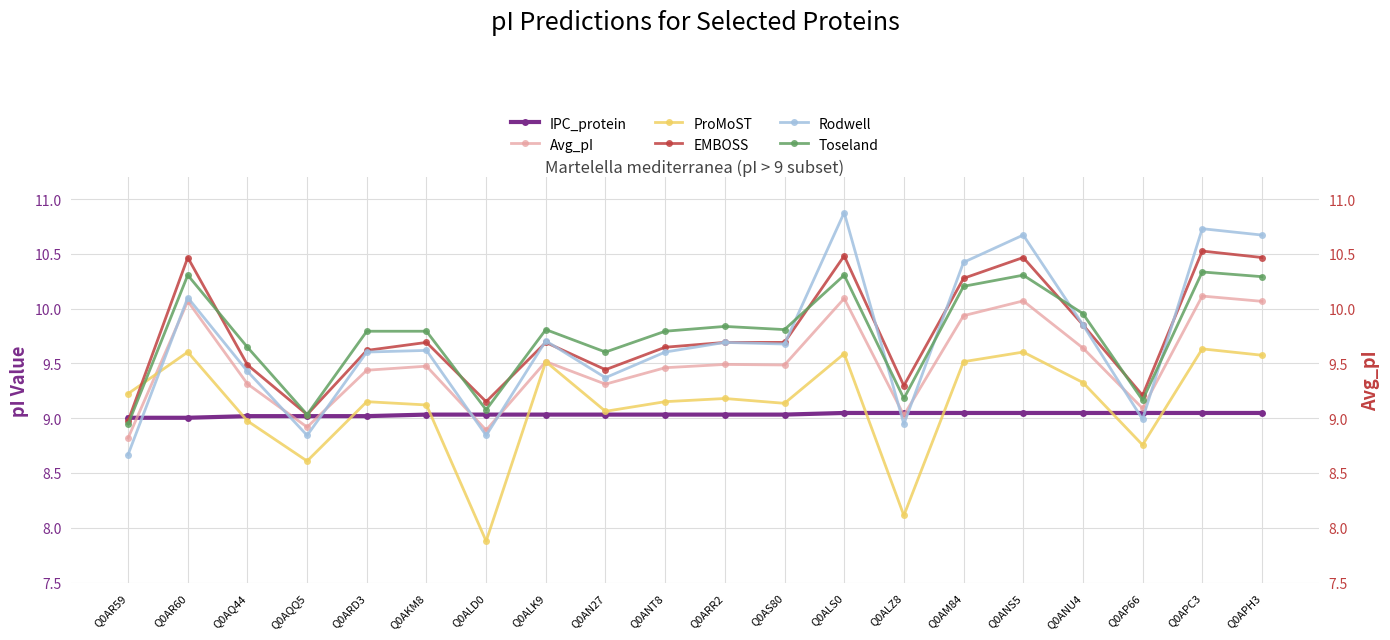

Reading right to left, transcribe all the data shown in this chart.

IPC_protein: Q0APH3=9.0	Q0APC3=9.0	Q0AP66=9.0	Q0ANU4=9.0	Q0ANS5=9.0	Q0AM84=9.0	Q0ALZ8=9.0	Q0ALS0=9.0	Q0AS80=9.0	Q0ARR2=9.0	Q0ANT8=9.0	Q0AN27=9.0	Q0ALK9=9.0	Q0ALD0=9.0	Q0AKM8=9.0	Q0ARD3=9.0	Q0AQQ5=9.0	Q0AQ44=9.0	Q0AR60=9.0	Q0AR59=9.0
Avg_pI: Q0APH3=10.1	Q0APC3=10.1	Q0AP66=9.1	Q0ANU4=9.6	Q0ANS5=10.1	Q0AM84=9.9	Q0ALZ8=9.0	Q0ALS0=10.1	Q0AS80=9.5	Q0ARR2=9.5	Q0ANT8=9.5	Q0AN27=9.3	Q0ALK9=9.5	Q0ALD0=8.9	Q0AKM8=9.5	Q0ARD3=9.4	Q0AQQ5=8.9	Q0AQ44=9.3	Q0AR60=10.1	Q0AR59=8.8
ProMoST: Q0APH3=9.6	Q0APC3=9.6	Q0AP66=8.8	Q0ANU4=9.3	Q0ANS5=9.6	Q0AM84=9.5	Q0ALZ8=8.1	Q0ALS0=9.6	Q0AS80=9.1	Q0ARR2=9.2	Q0ANT8=9.2	Q0AN27=9.1	Q0ALK9=9.5	Q0ALD0=7.9	Q0AKM8=9.1	Q0ARD3=9.2	Q0AQQ5=8.6	Q0AQ44=9.0	Q0AR60=9.6	Q0AR59=9.2
EMBOSS: Q0APH3=10.5	Q0APC3=10.5	Q0AP66=9.2	Q0ANU4=9.9	Q0ANS5=10.5	Q0AM84=10.3	Q0ALZ8=9.3	Q0ALS0=10.5	Q0AS80=9.7	Q0ARR2=9.7	Q0ANT8=9.6	Q0AN27=9.4	Q0ALK9=9.7	Q0ALD0=9.2	Q0AKM8=9.7	Q0ARD3=9.6	Q0AQQ5=9.0	Q0AQ44=9.5	Q0AR60=10.5	Q0AR59=9.0
Rodwell: Q0APH3=10.7	Q0APC3=10.7	Q0AP66=9.0	Q0ANU4=9.9	Q0ANS5=10.7	Q0AM84=10.4	Q0ALZ8=8.9	Q0ALS0=10.9	Q0AS80=9.7	Q0ARR2=9.7	Q0ANT8=9.6	Q0AN27=9.4	Q0ALK9=9.7	Q0ALD0=8.8	Q0AKM8=9.6	Q0ARD3=9.6	Q0AQQ5=8.8	Q0AQ44=9.4	Q0AR60=10.1	Q0AR59=8.7
Toseland: Q0APH3=10.3	Q0APC3=10.3	Q0AP66=9.2	Q0ANU4=10.0	Q0ANS5=10.3	Q0AM84=10.2	Q0ALZ8=9.2	Q0ALS0=10.3	Q0AS80=9.8	Q0ARR2=9.8	Q0ANT8=9.8	Q0AN27=9.6	Q0ALK9=9.8	Q0ALD0=9.1	Q0AKM8=9.8	Q0ARD3=9.8	Q0AQQ5=9.0	Q0AQ44=9.6	Q0AR60=10.3	Q0AR59=8.9